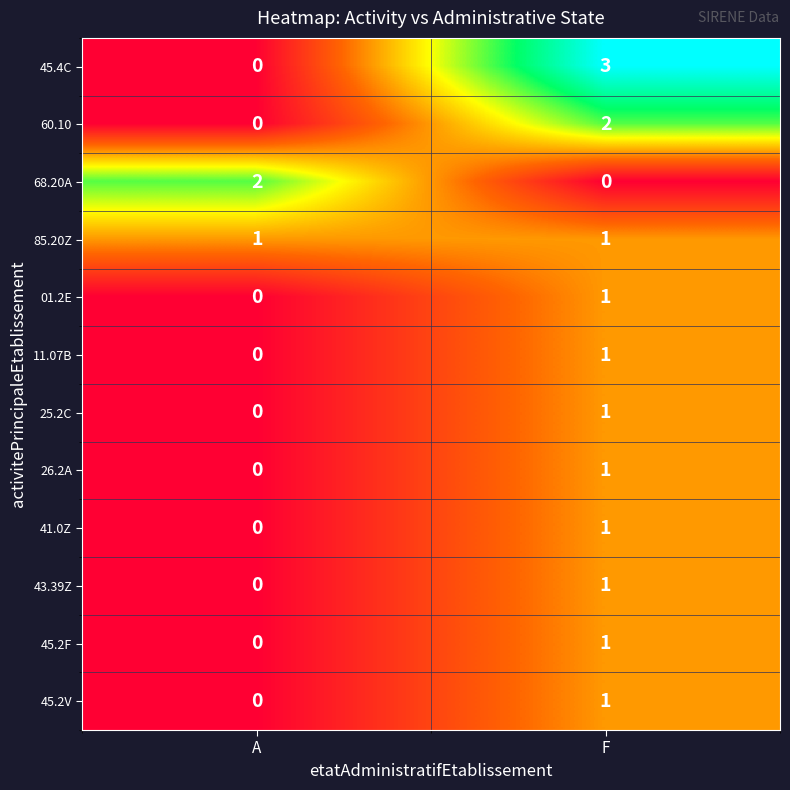

Which series has the largest total across all categories?

45.4C